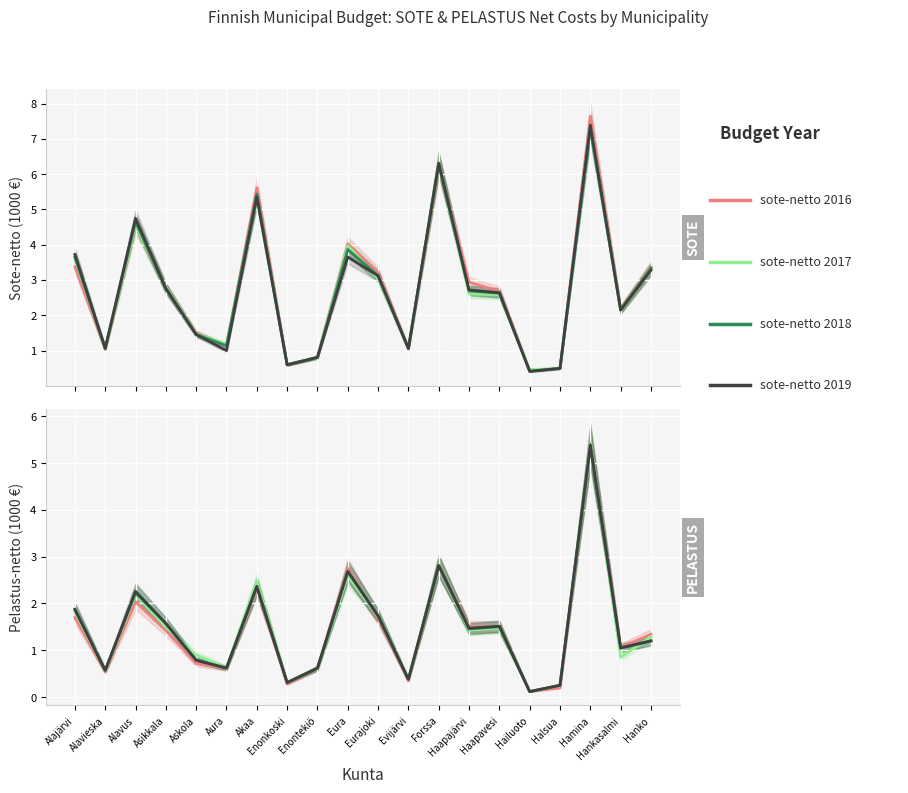

Count the number of data series in this chart.

4